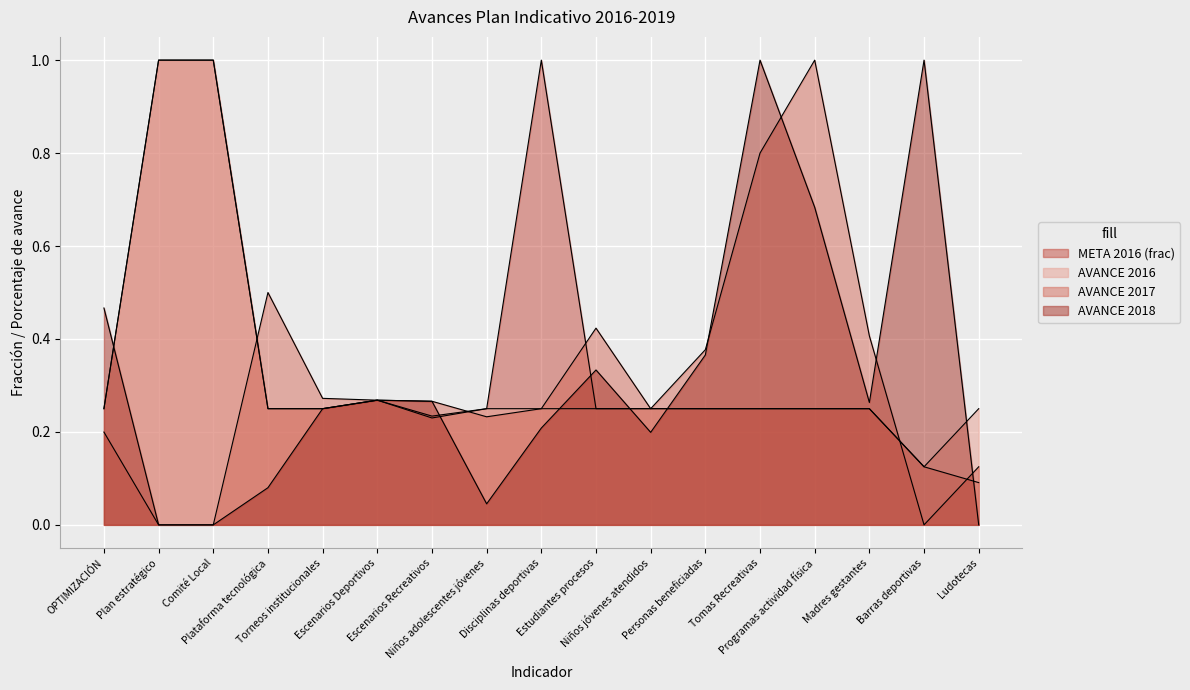

Between Estudiantes procesos and Tomas Recreativas, which is larger?

Estudiantes procesos